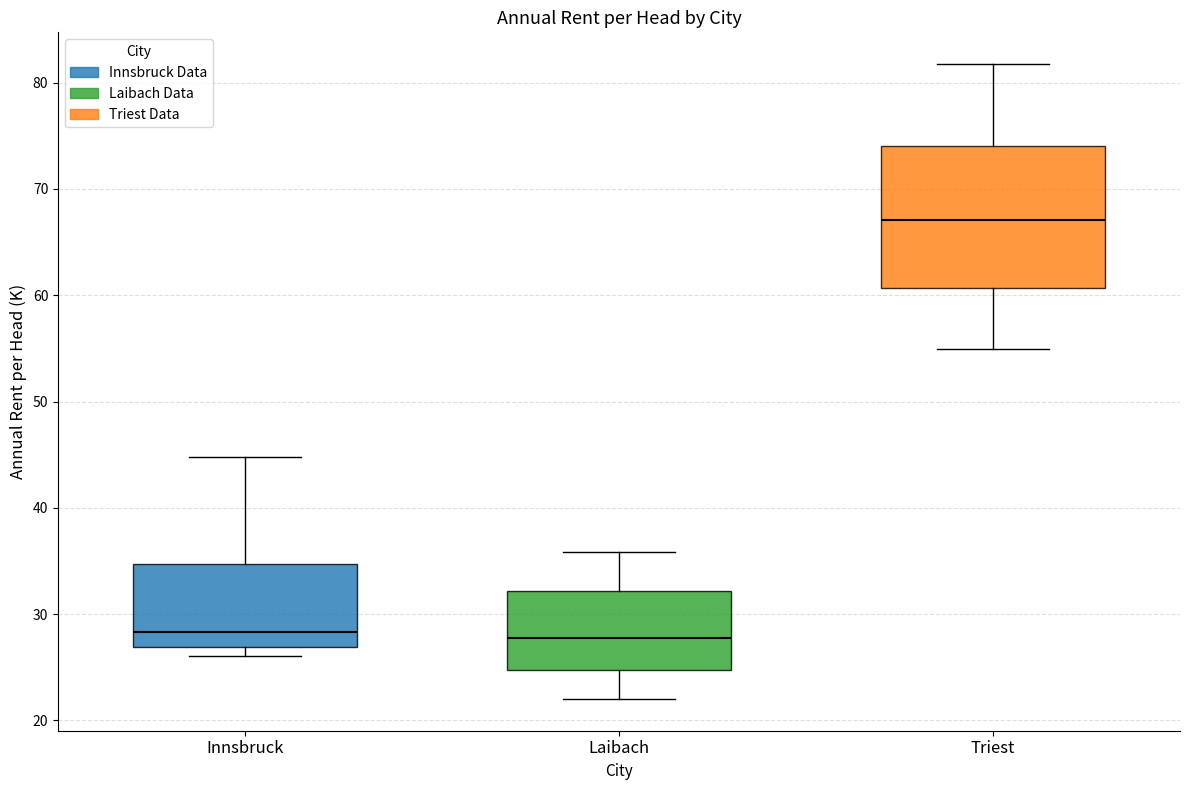

Where is the upper edge of the box for Innsbruck on the y-axis? The values are not printed on the chart, so give them approximately, as read against the axis.

35